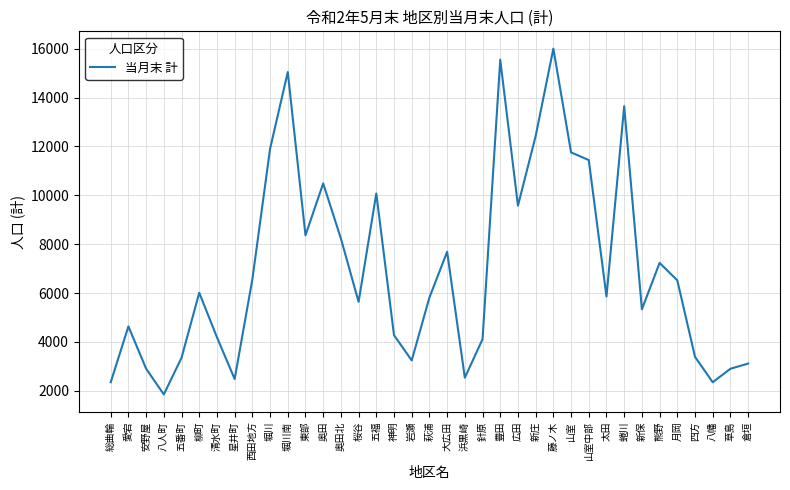

At which label does the data first exceed 5860?

柳町